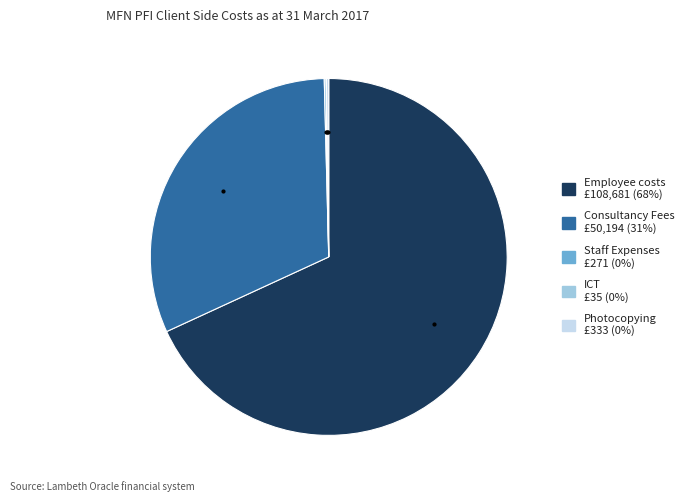

Combined, do Consultancy Fees and Employee costs account for over 50%?

Yes